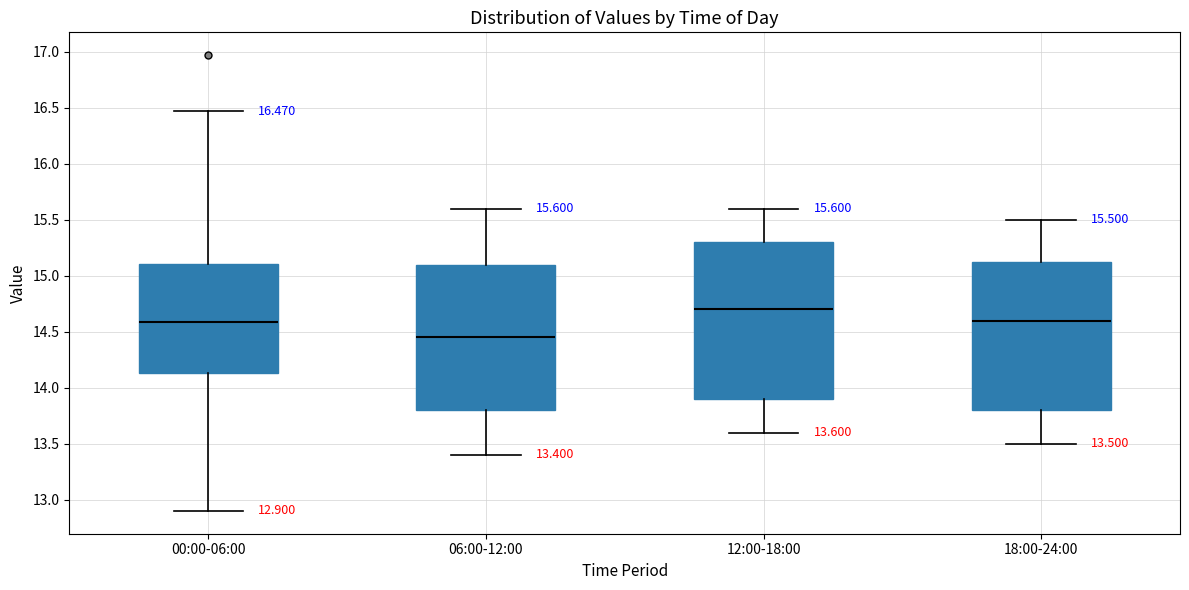

Which box is the tallest, from its lower edge to its upper edge?

12:00-18:00